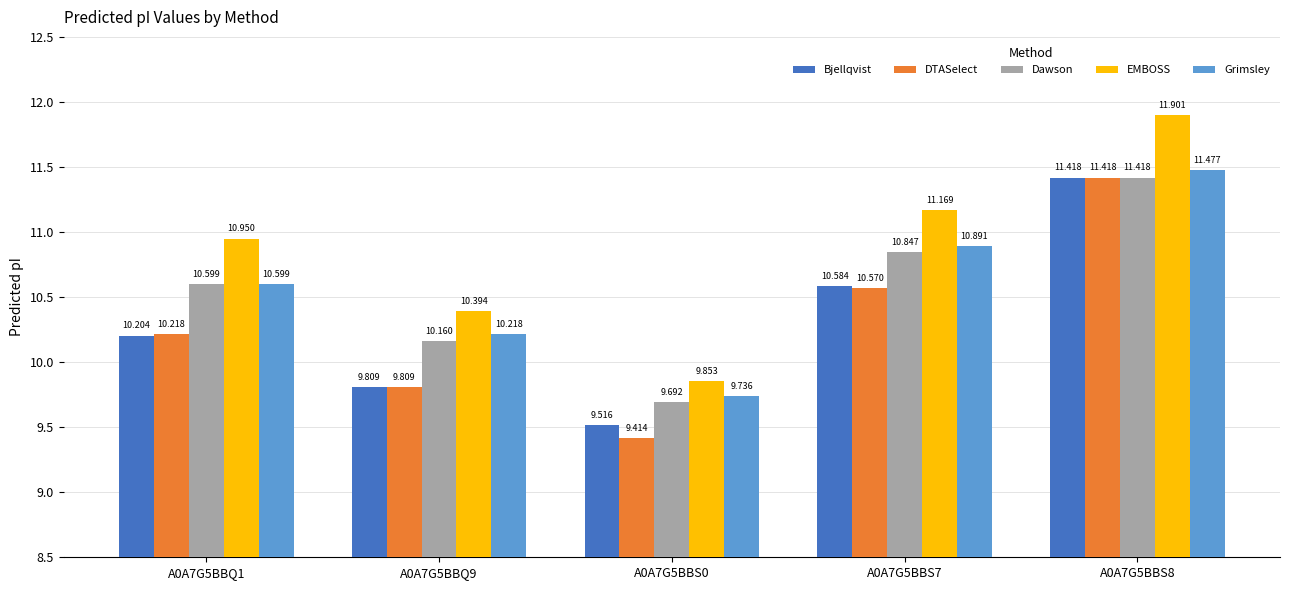

Is it true that EMBOSS equals 15.8 at A0A7G5BBS7?

False